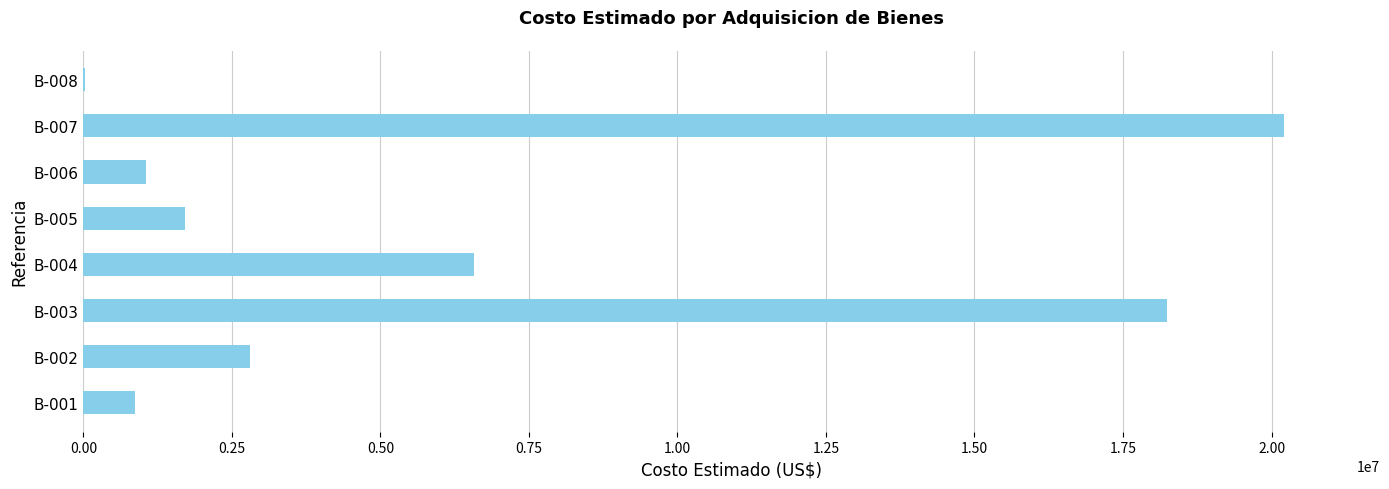

Which category has the highest value across all series?

B-007